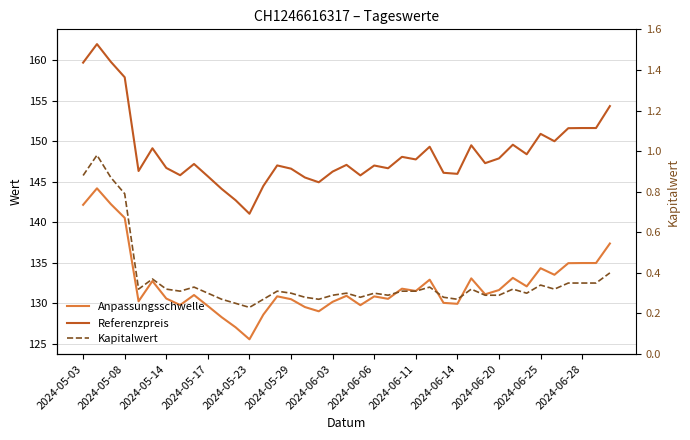

True or false: Referenzpreis and Kapitalwert intersect in this chart.

False